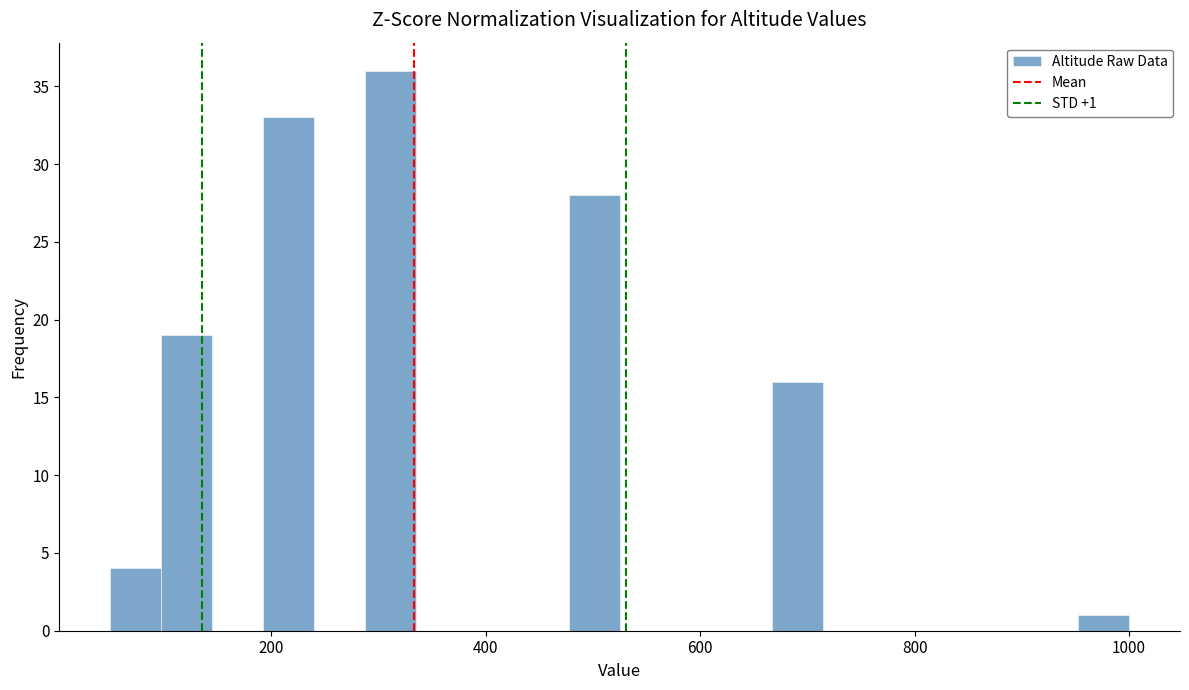

Around what value on the x-axis is the tallest bar? Give the approximate position of its centre, as read against the axis.

320